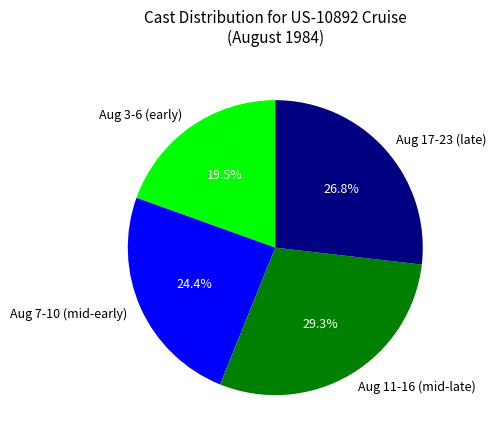

Count the number of slices in the pie.

4